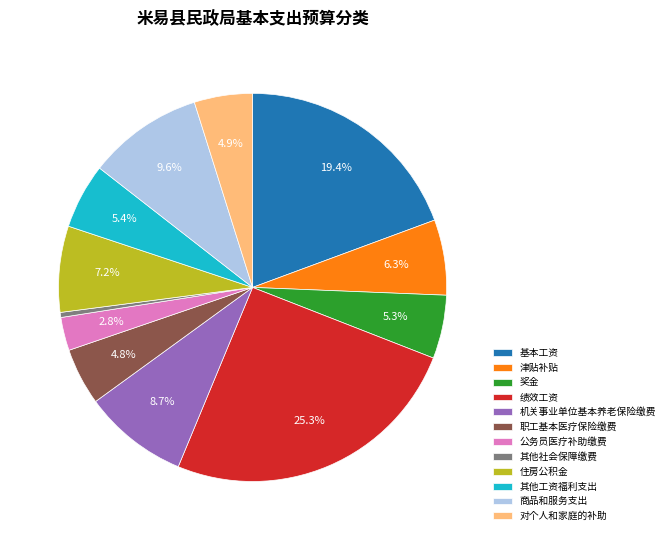

To the nearest percent, what portion does 公务员医疗补助缴费 represent?

3%